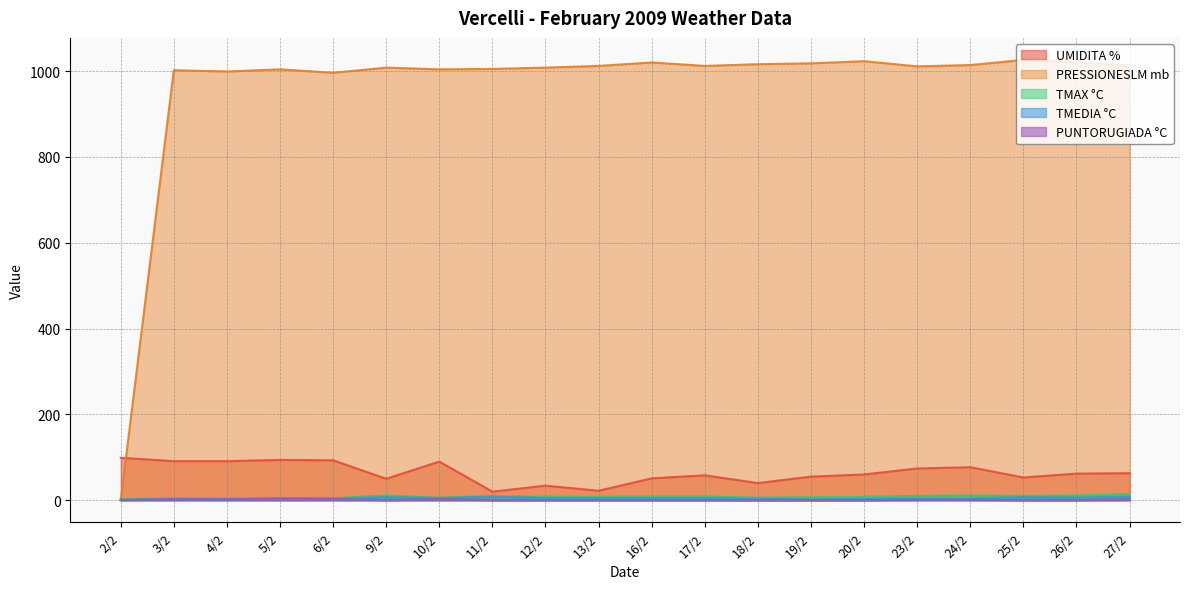

In TMEDIA °C, how many points are lower than both neighbors (excluding endpoints)?

4